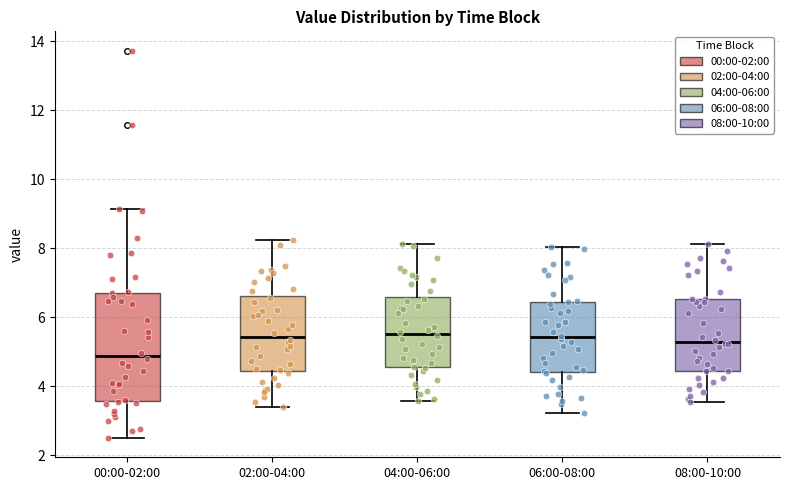

Reading left to right, transcribe this box plot: for each box, give where its median line is, the range the box spans, and where its two whiskers end, as read against the y-axis. The values are not printed on the chart, so give them approximately, as read against the axis.

00:00-02:00: median 4.8, box 3.6 to 6.8, whiskers 2.6 to 9.2
02:00-04:00: median 5.4, box 4.4 to 6.6, whiskers 3.4 to 8.2
04:00-06:00: median 5.6, box 4.6 to 6.6, whiskers 3.6 to 8.2
06:00-08:00: median 5.4, box 4.4 to 6.4, whiskers 3.2 to 8.0
08:00-10:00: median 5.2, box 4.4 to 6.6, whiskers 3.6 to 8.2